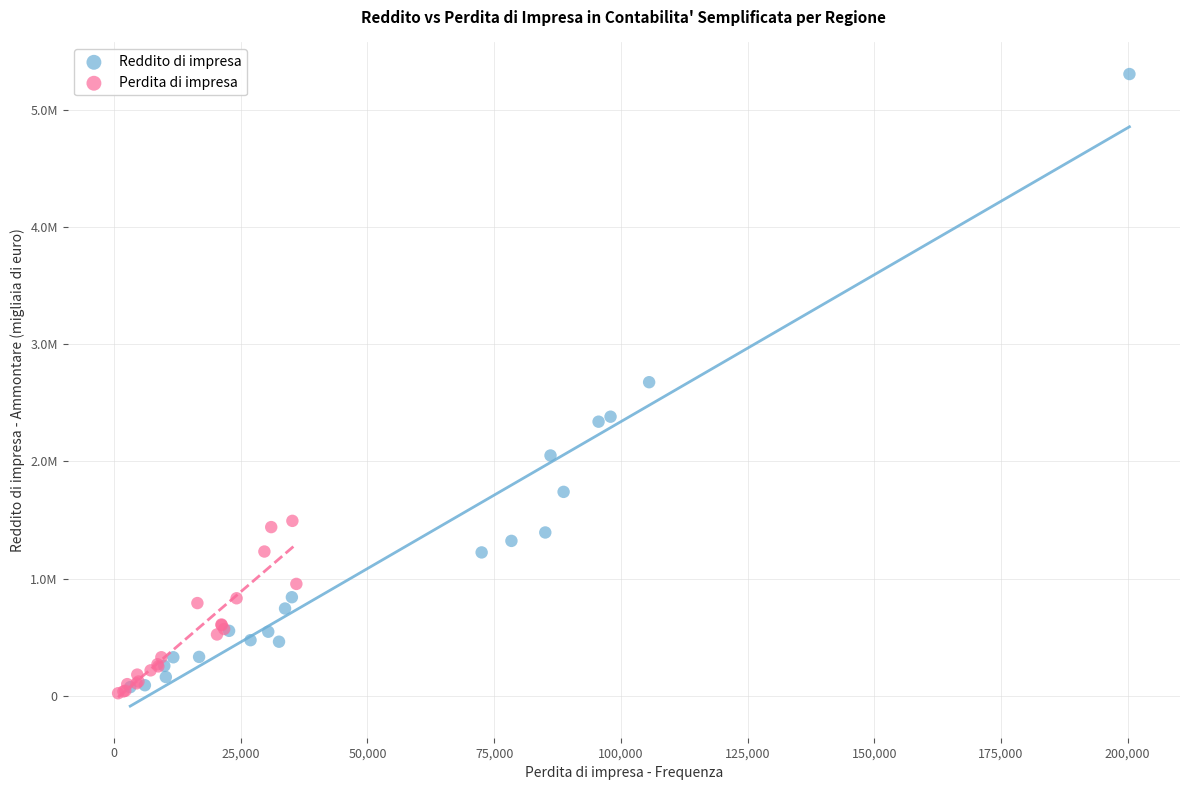

Which series contains the highest Y value?

Reddito di impresa